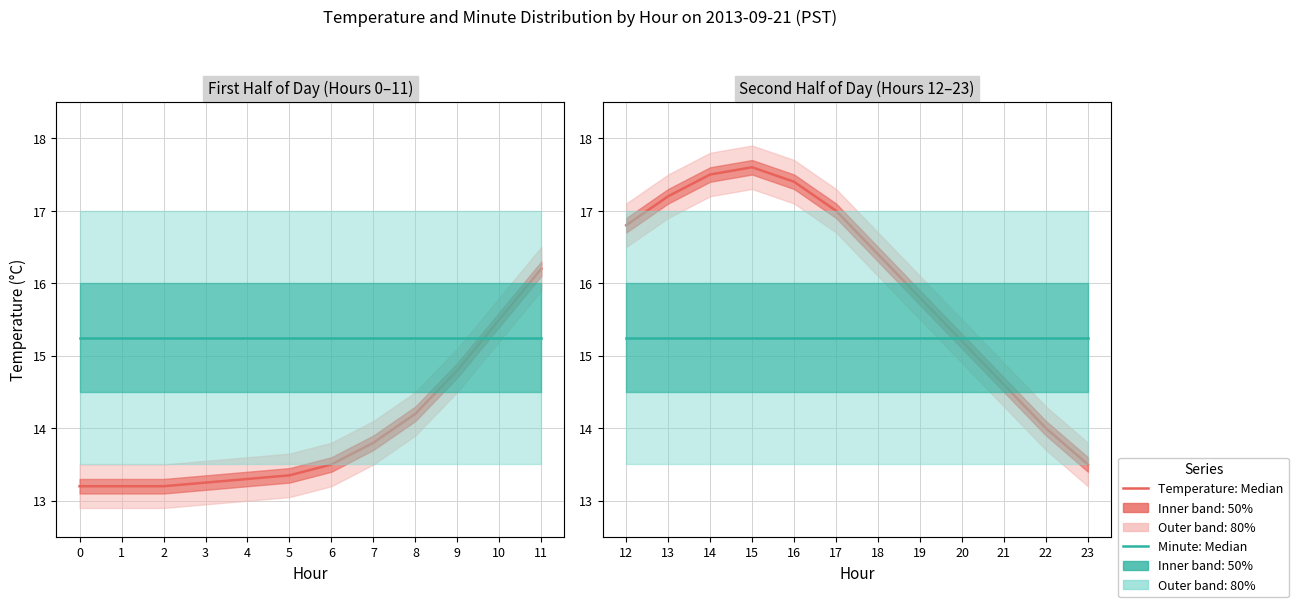

How many series are shown in this chart?

2